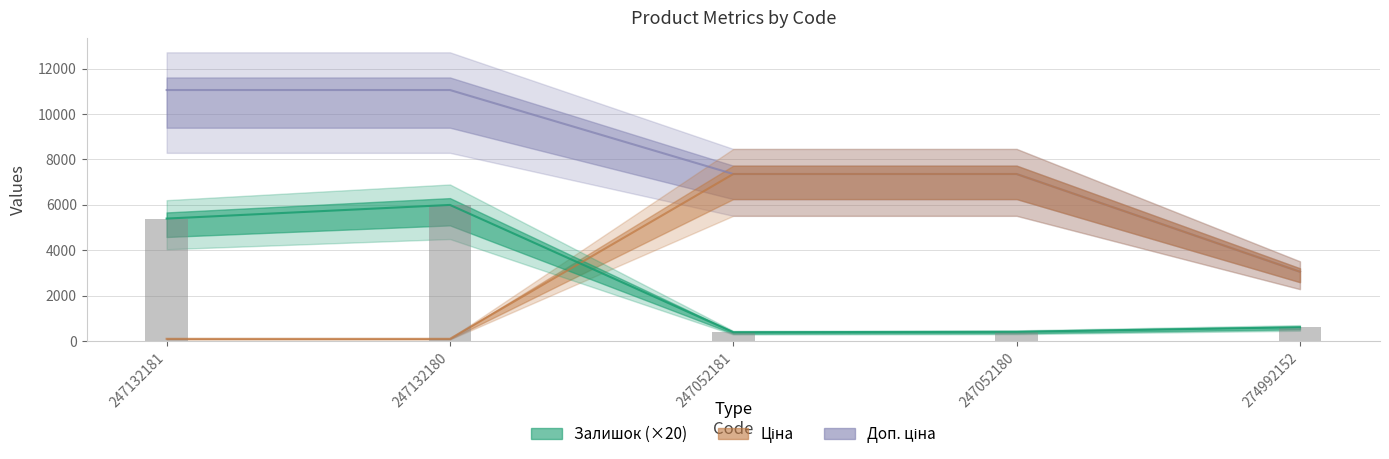

What is the average value of the Залишок series?

2568.0